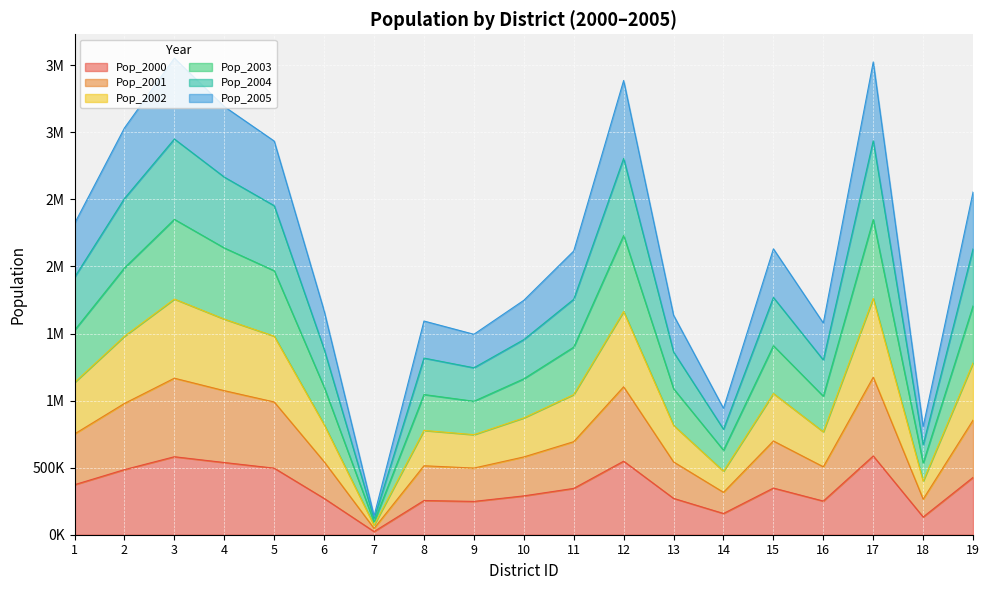

What is the difference between the second highest and second lowest values in the Pop_2004 series?

1815516.1